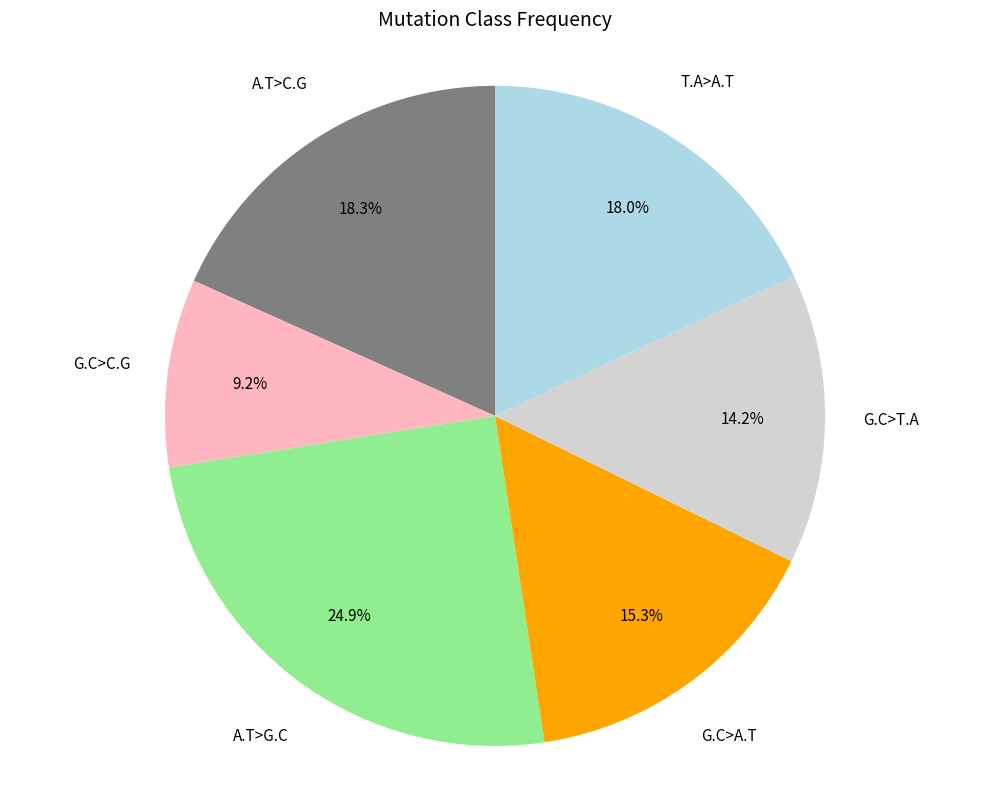

What is the ratio of the value at T.A>A.T to the value at G.C>A.T?

1.2